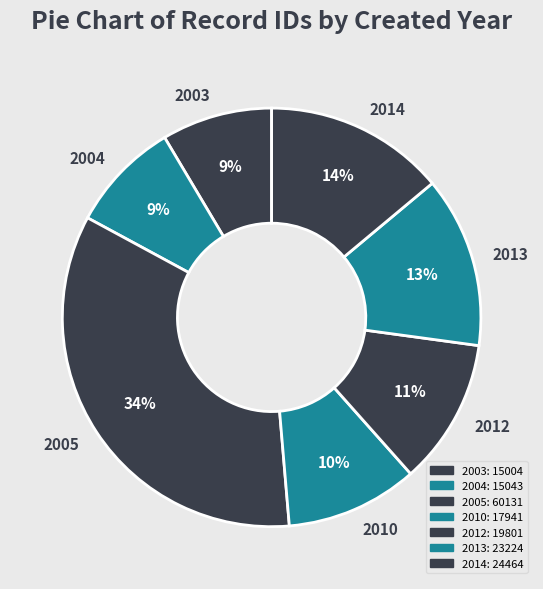

Count the number of slices in the pie.

7